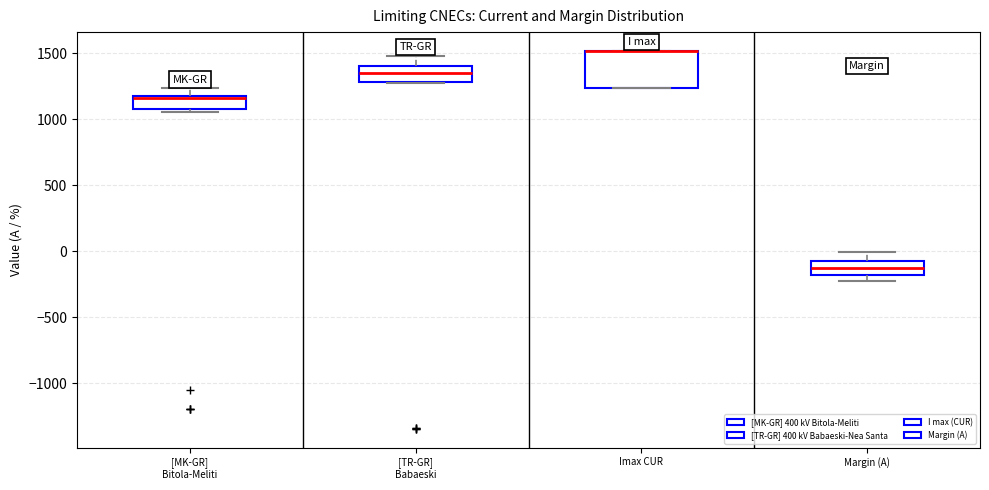

Where is the lower edge of the box for Margin (A) on the y-axis? The values are not printed on the chart, so give them approximately, as read against the axis.

-200